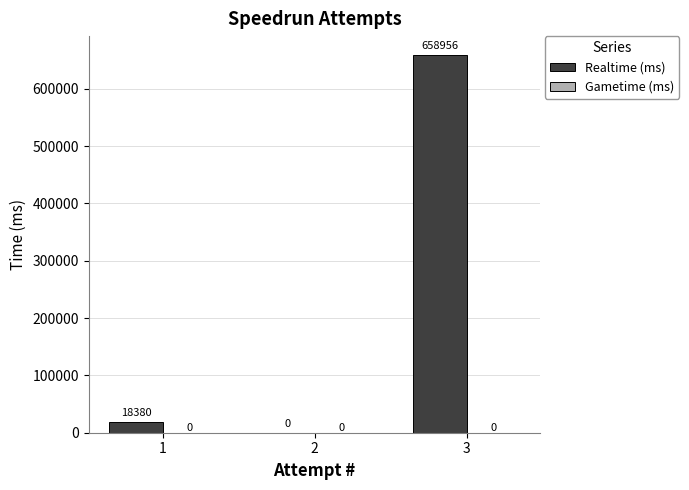

What is the approximate value at 1?

18380